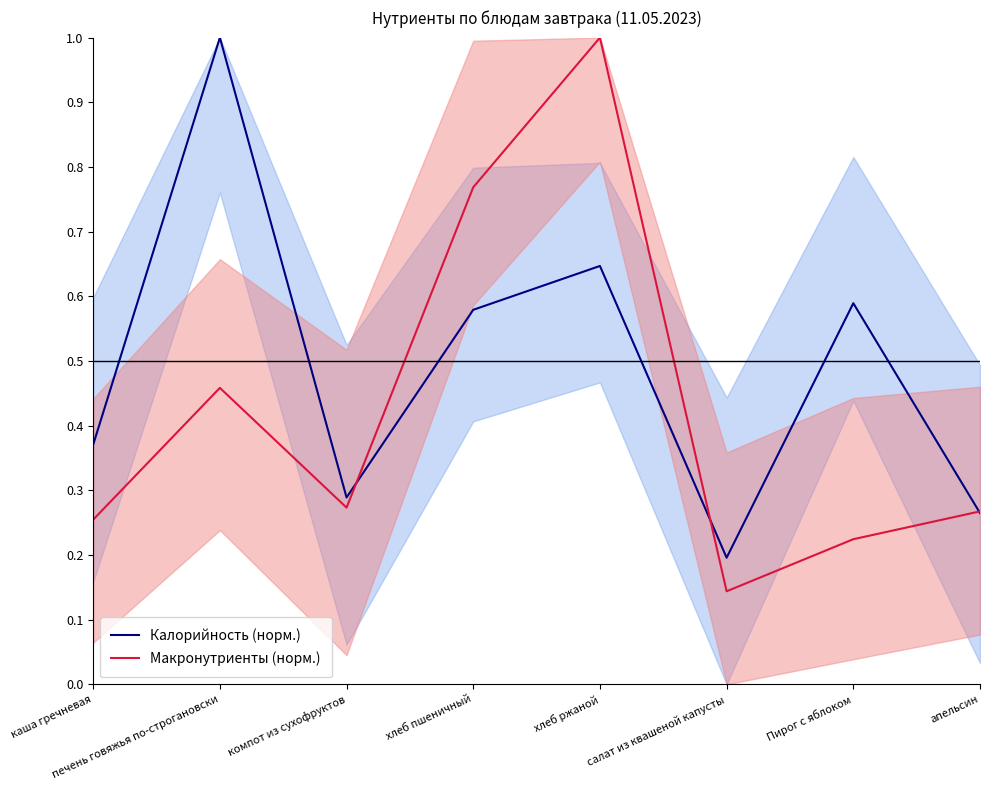

Which label corresponds to the largest value in the chart?

печень говяжья по-строгановски